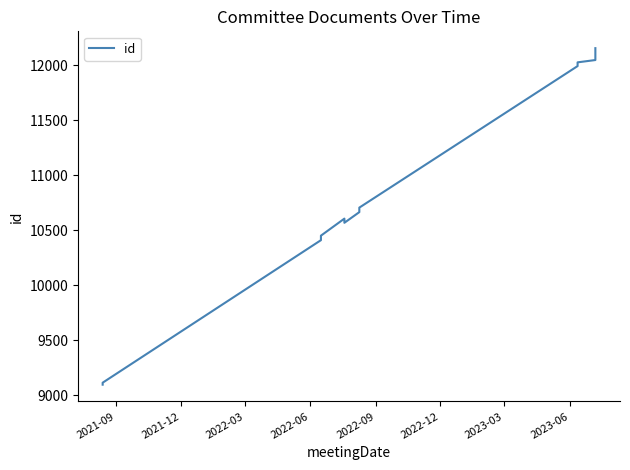

What is the smallest value displayed?

9096